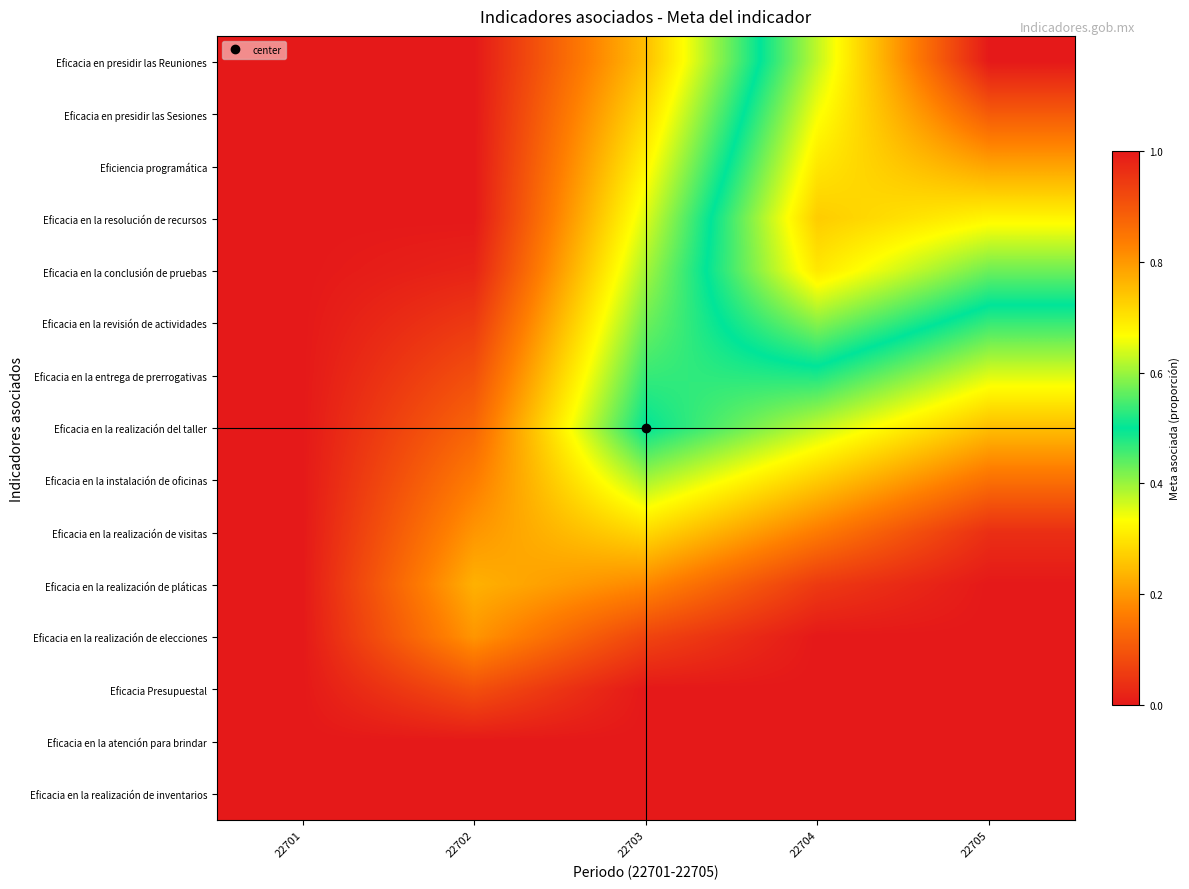

What is the spread (max minus min) of values at 22703?

0.5